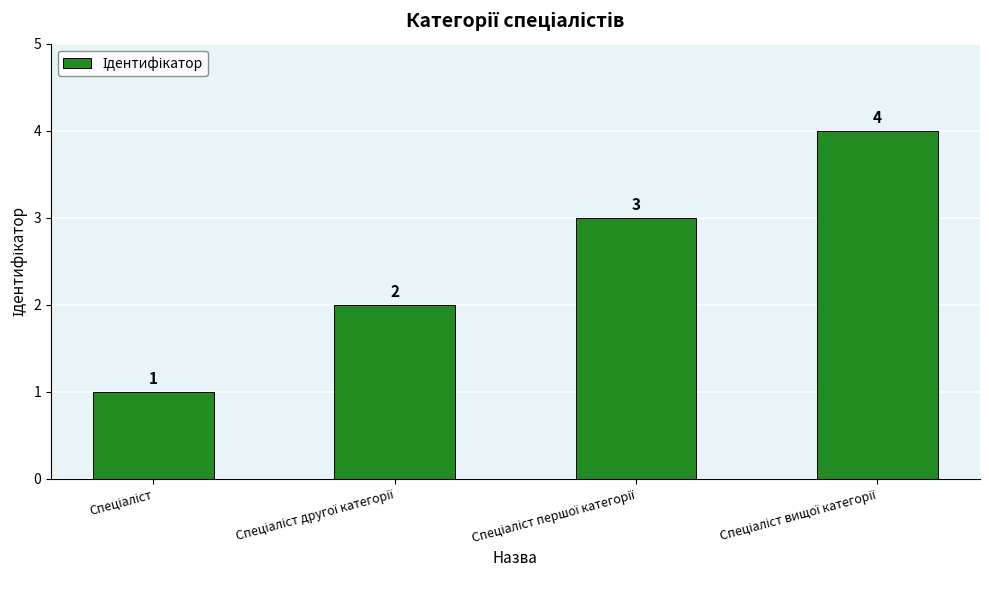

What is the maximum value shown in the chart?

4